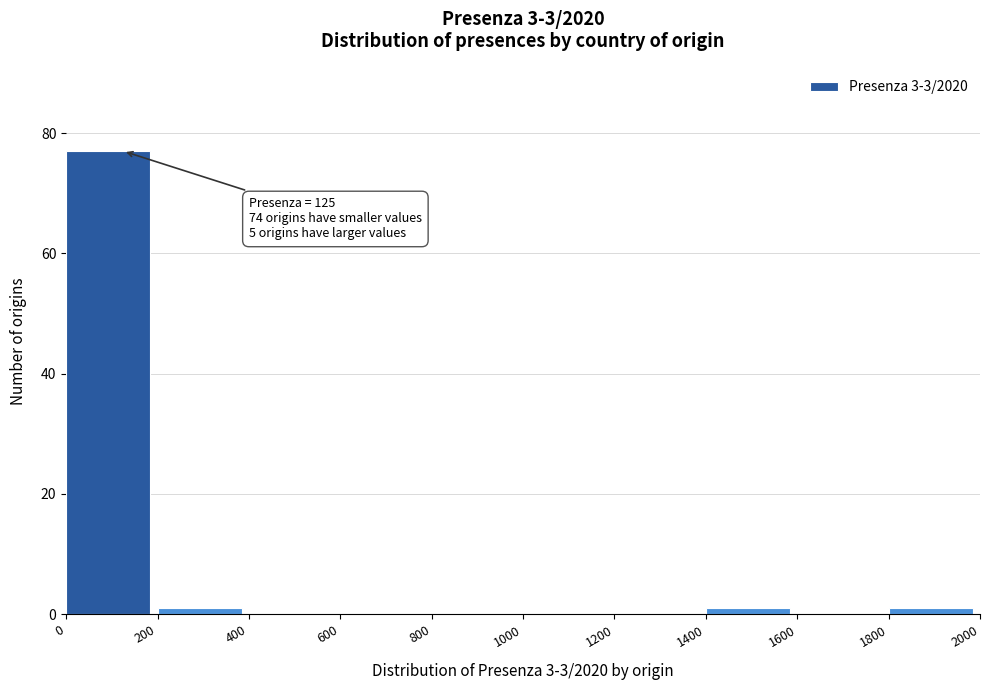

Over which range of the x-axis is the bar tallest?

0 to 200